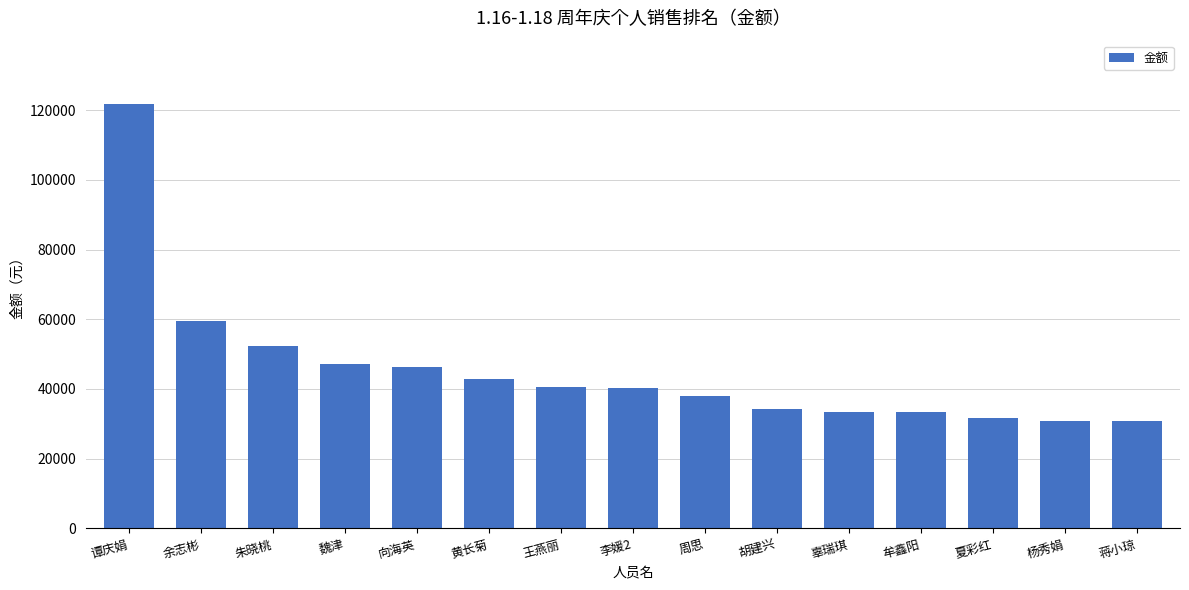

What is the difference between the values at 魏津 and 杨秀娟?

16334.7